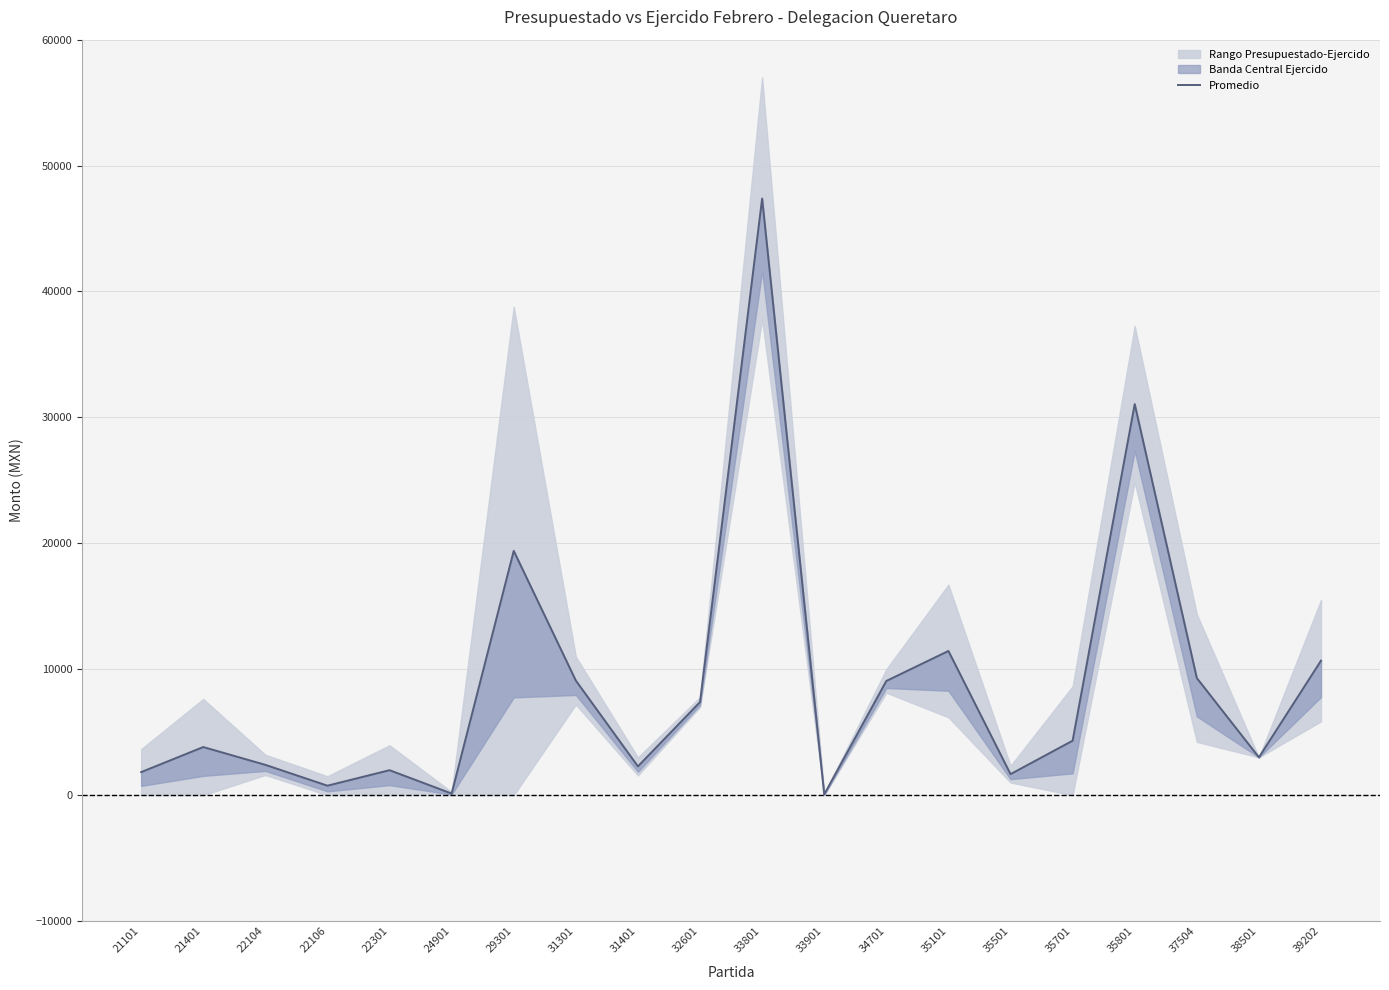

Is it true that the value at 24901 is 48.6?

False